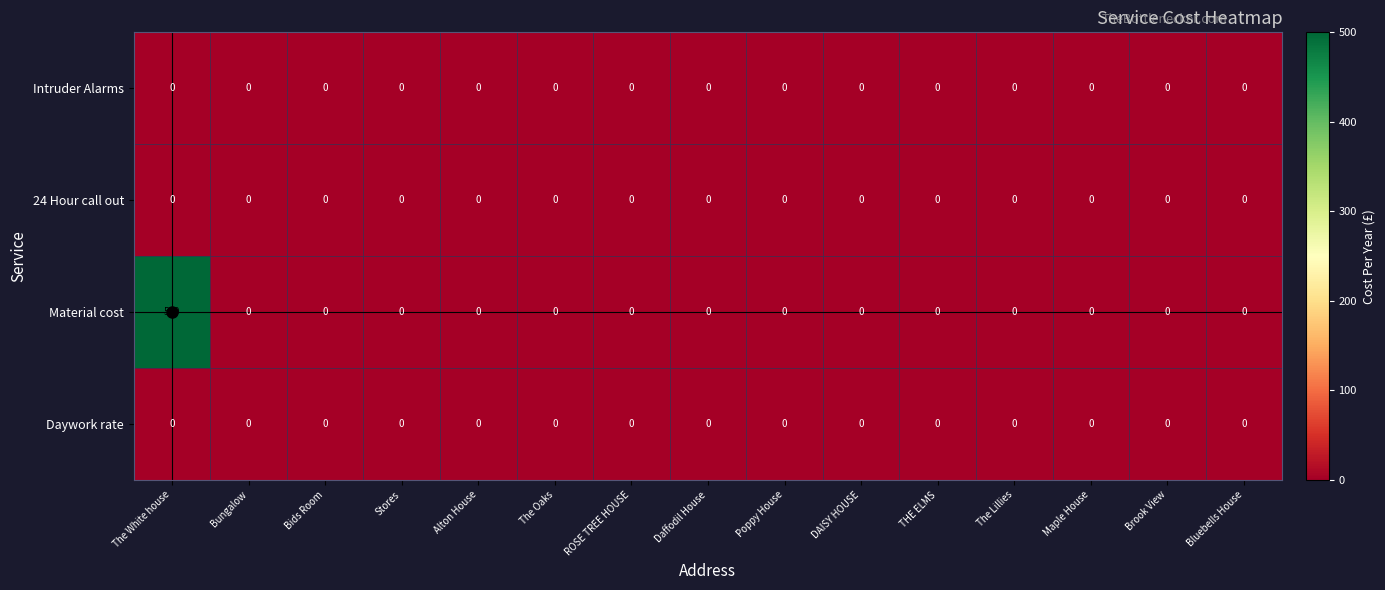

Which series has the largest total across all categories?

Material cost